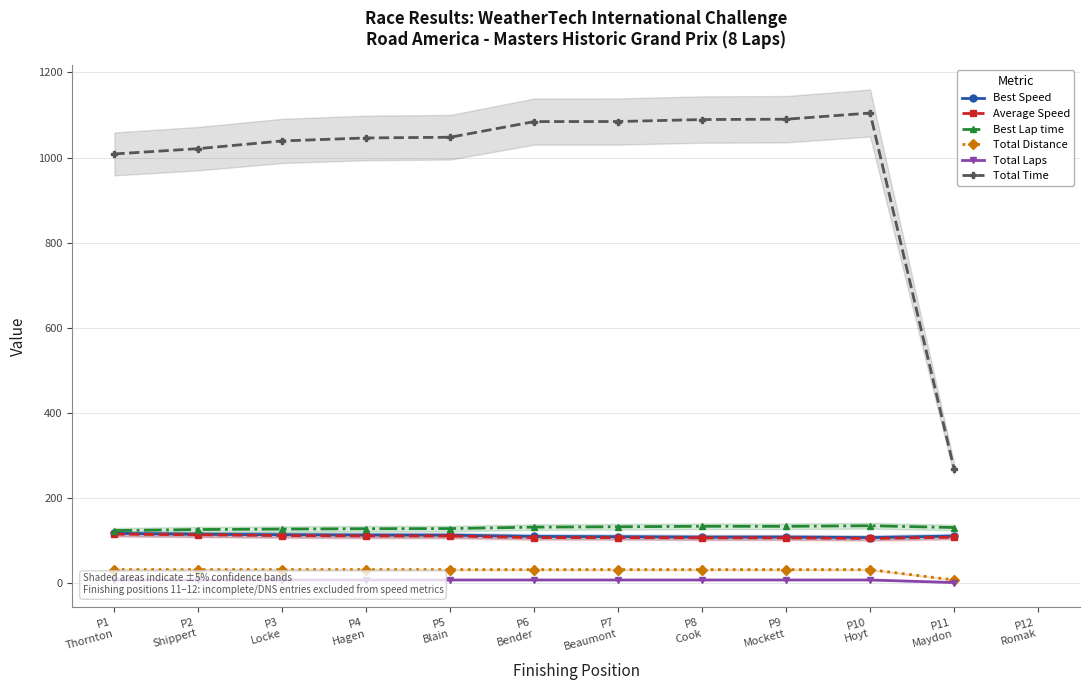

At which category is the sum across all series the highest?

P10
Hoyt